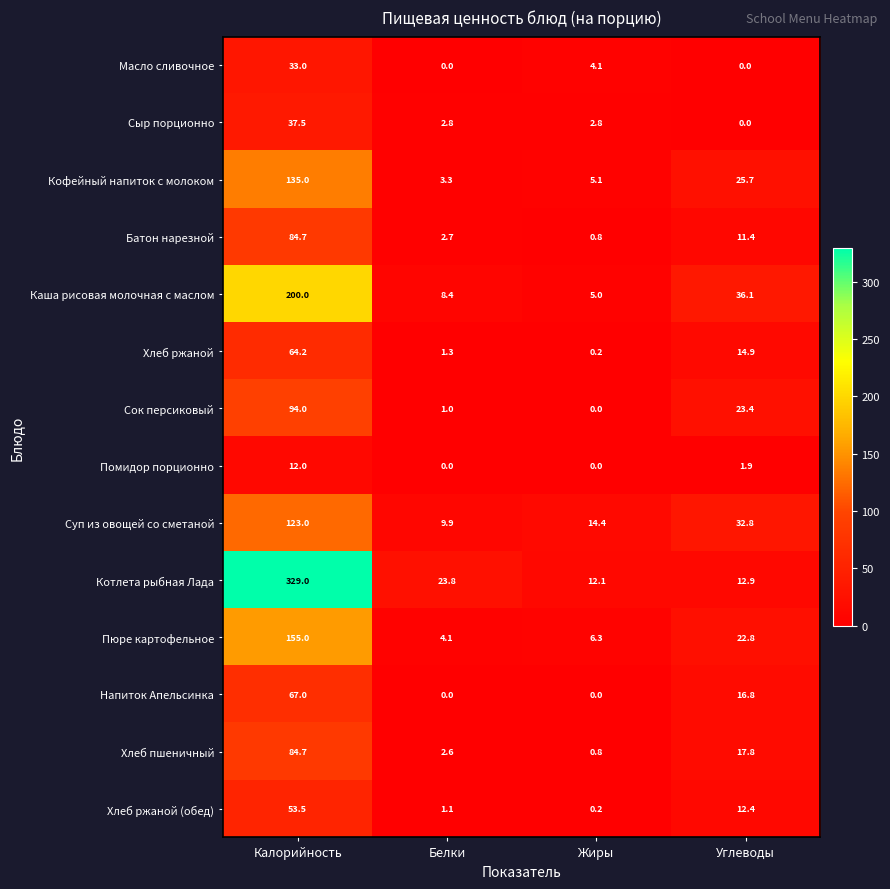

Which series has the largest total across all categories?

Котлета рыбная Лада